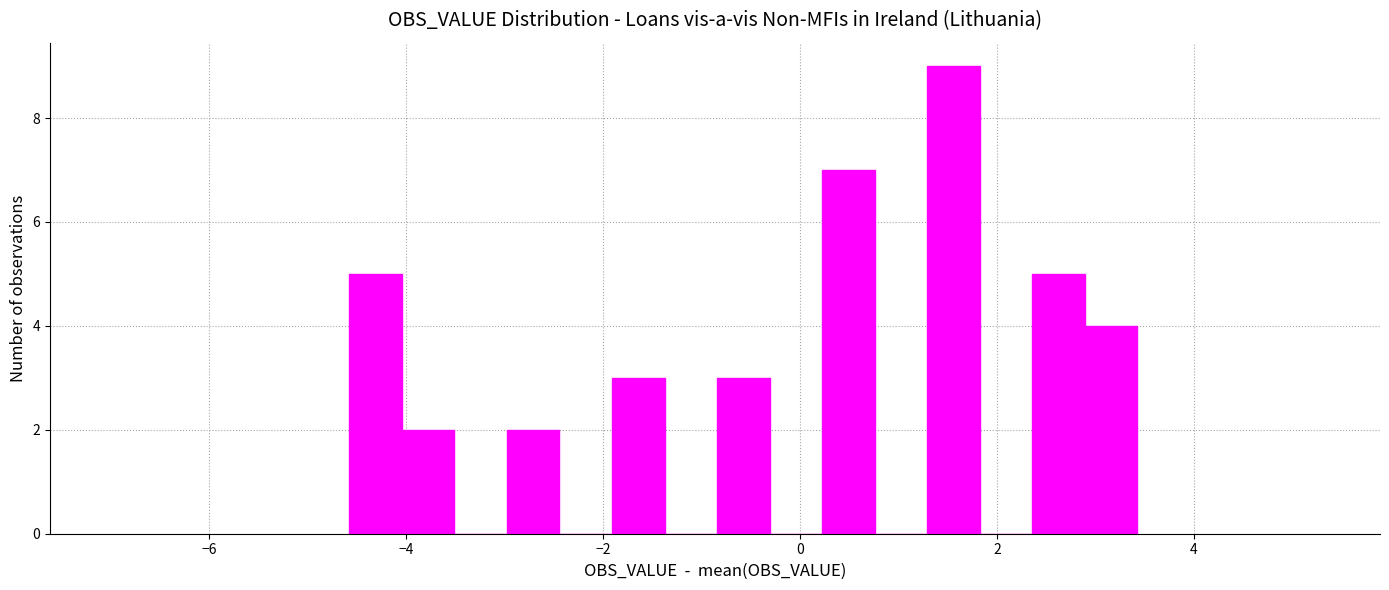

Read against the x-axis, roughly where is the centre of the tallest bar?

1.6